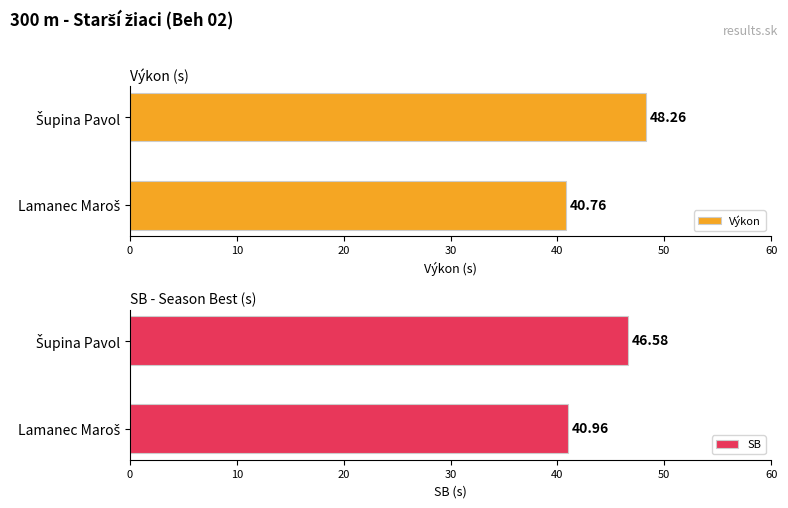

What is the difference between the maximum and minimum values in the Výkon series?

7.5